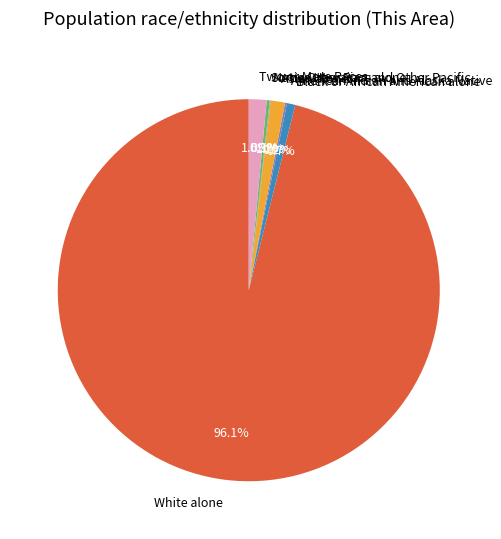

Is the sum of White alone and Asian alone greater than half?

Yes